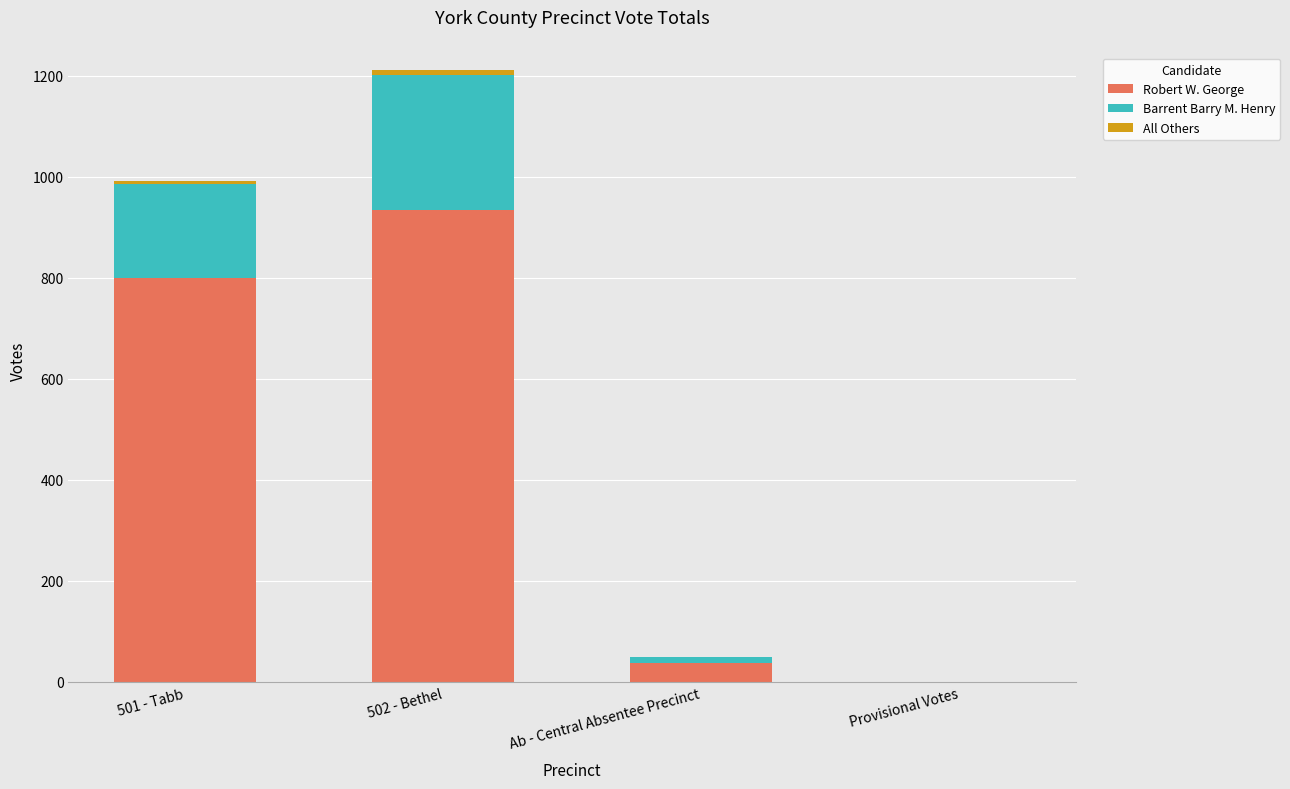

The value of Robert W. George at 501 - Tabb is 800. True or false?

True